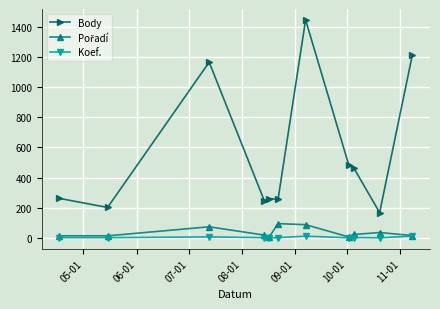

Which series has the largest total across all categories?

Body